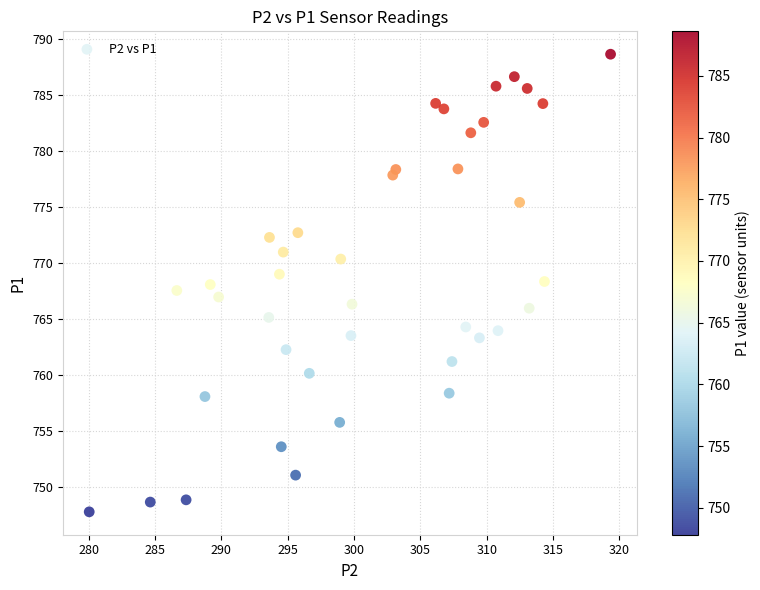

What is the range of X values (max minus min)?

39.3